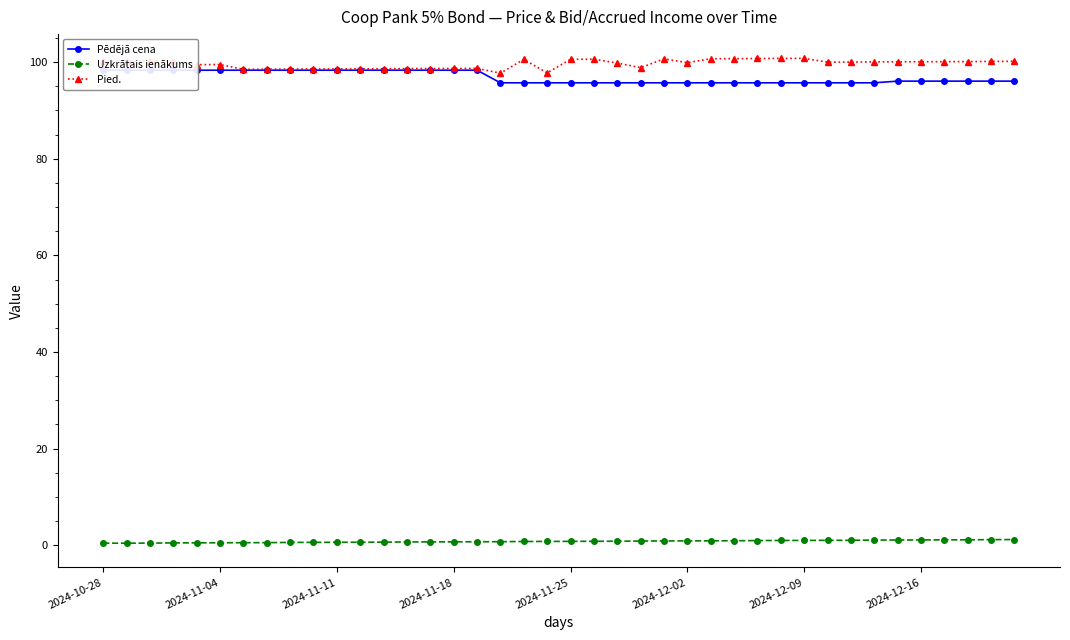

True or false: Pēdējā cena and Pied. intersect in this chart.

False